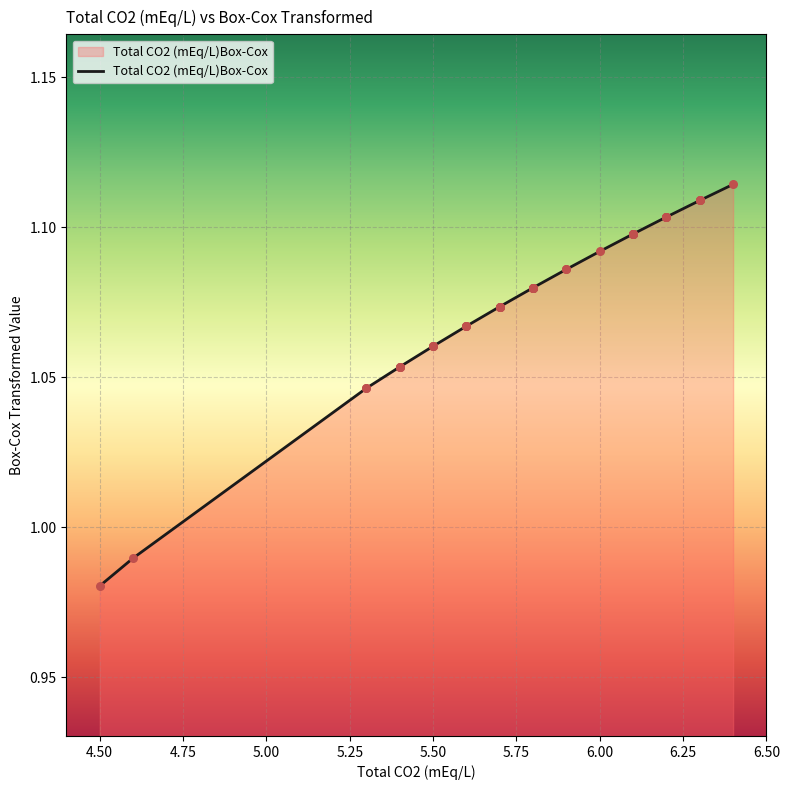

What is the ratio of the value at 5.7 to the value at 6.1?

1.0